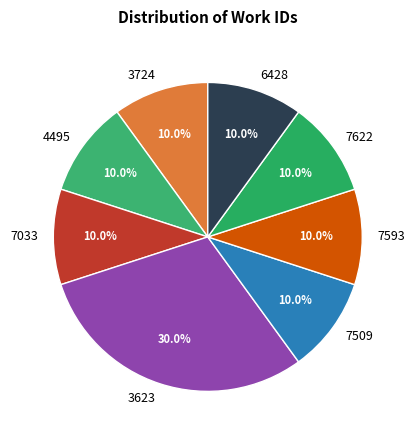

Which slice is the largest?

3623